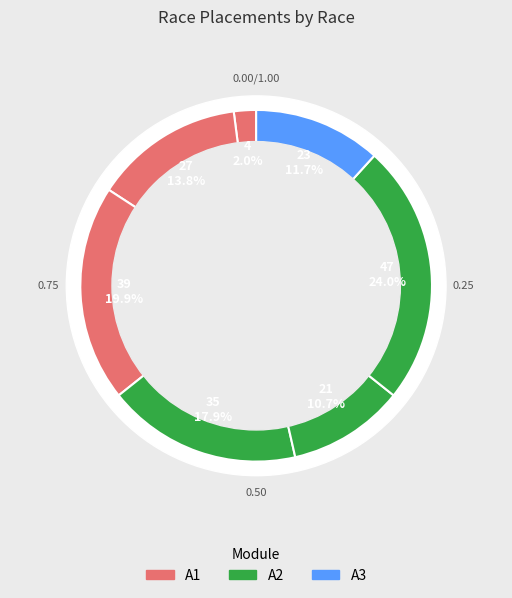

What percentage is the Tour of the Battenkill 2015 slice, to the nearest percent?

11%